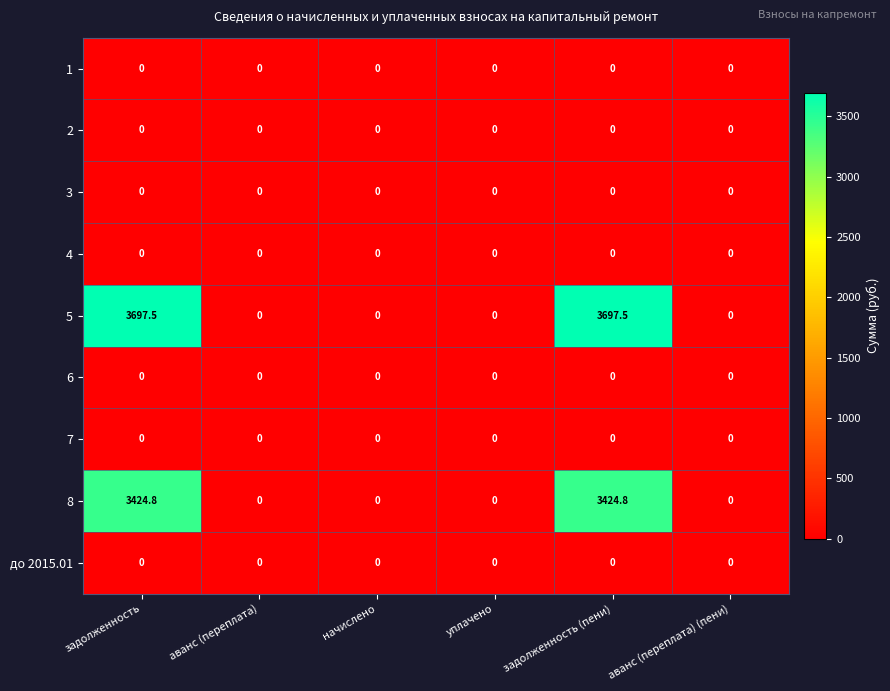

What is the maximum value shown in the chart?

3697.5